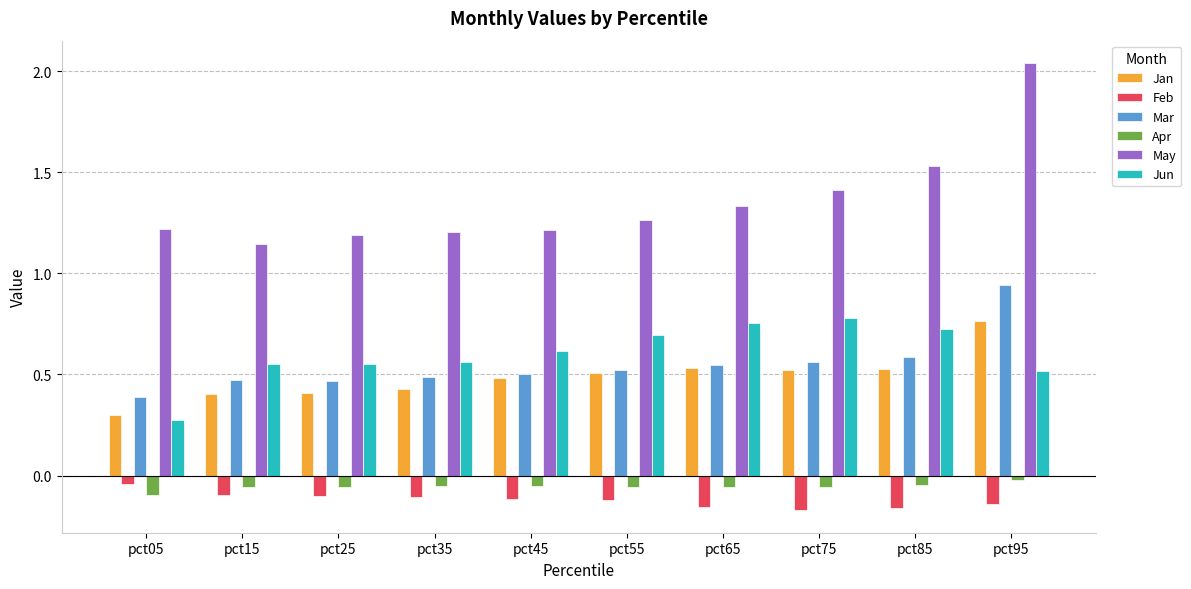

What are all the series names shown in the legend?

Jan, Feb, Mar, Apr, May, Jun